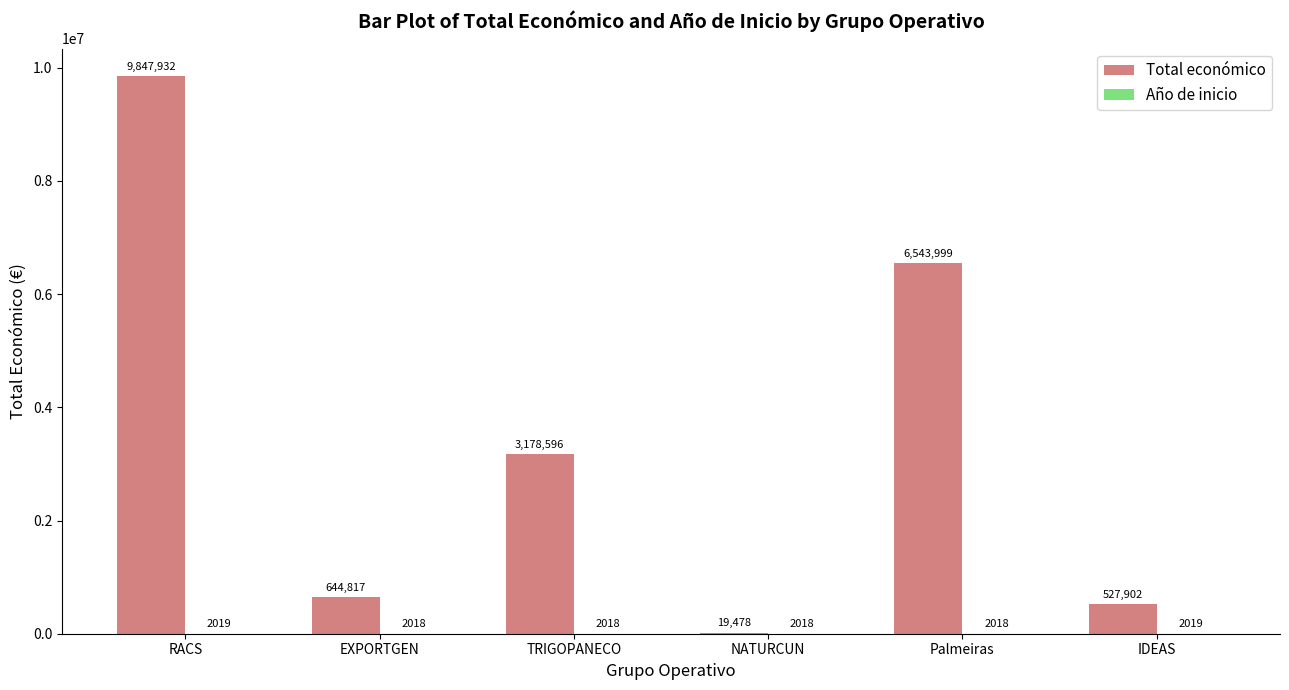

What is the highest value of the Total económico series?

9847932